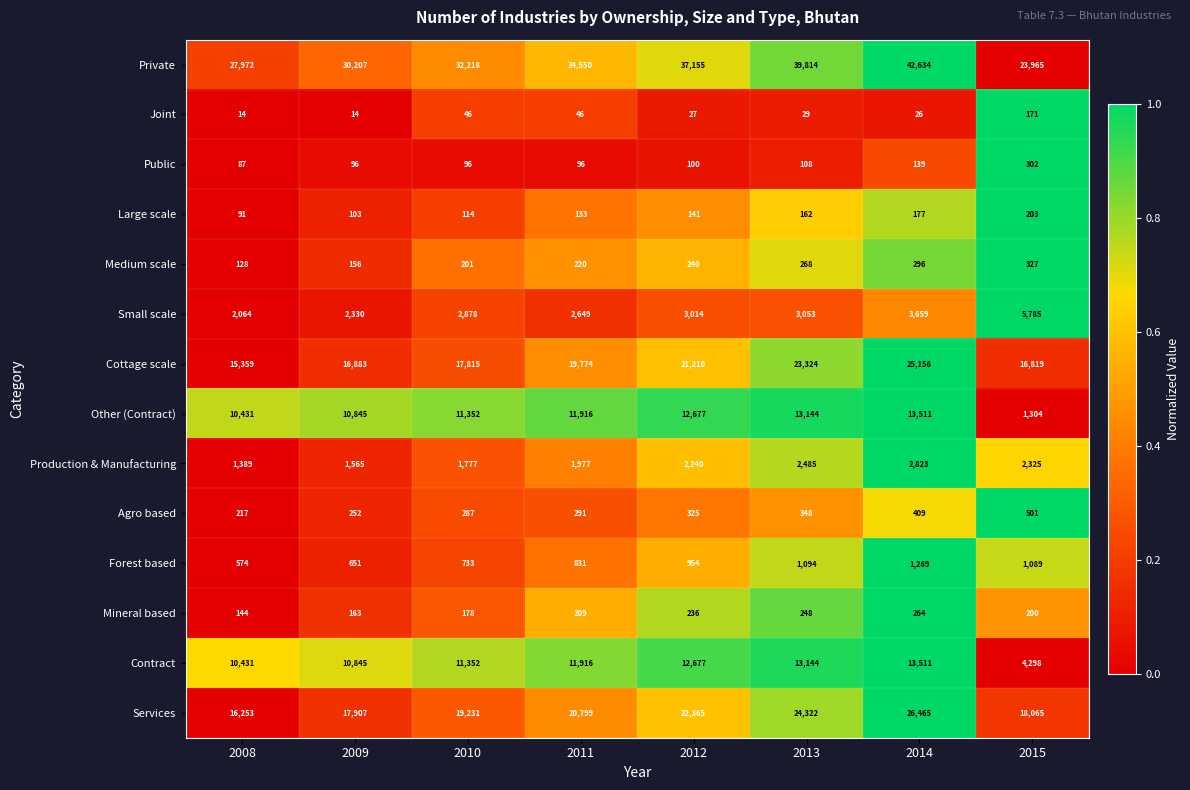

What is the average value of the Agro based series?

329